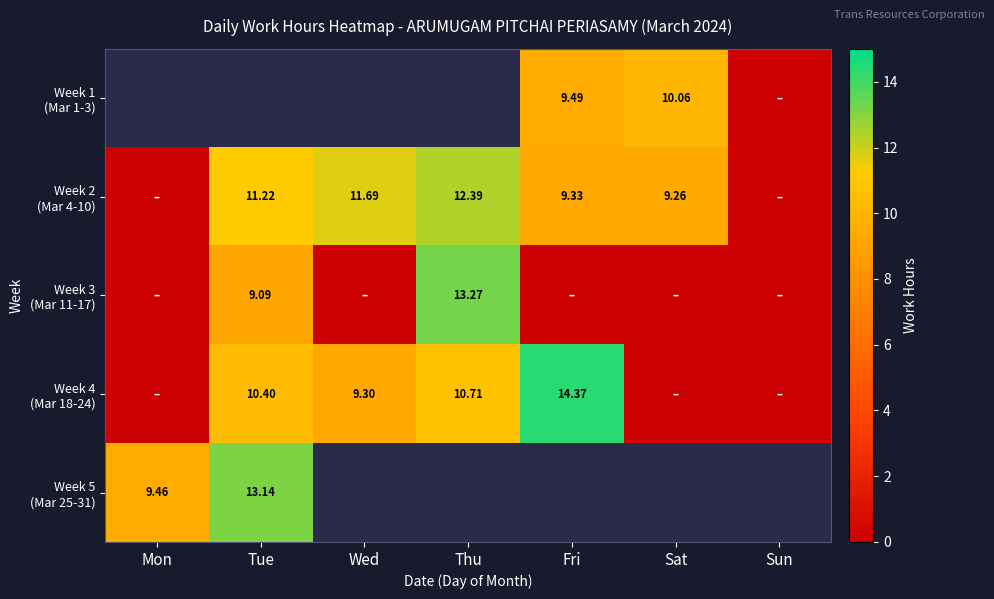

What is the sum of all Week 3 (Mar 11-17) values?

22.4